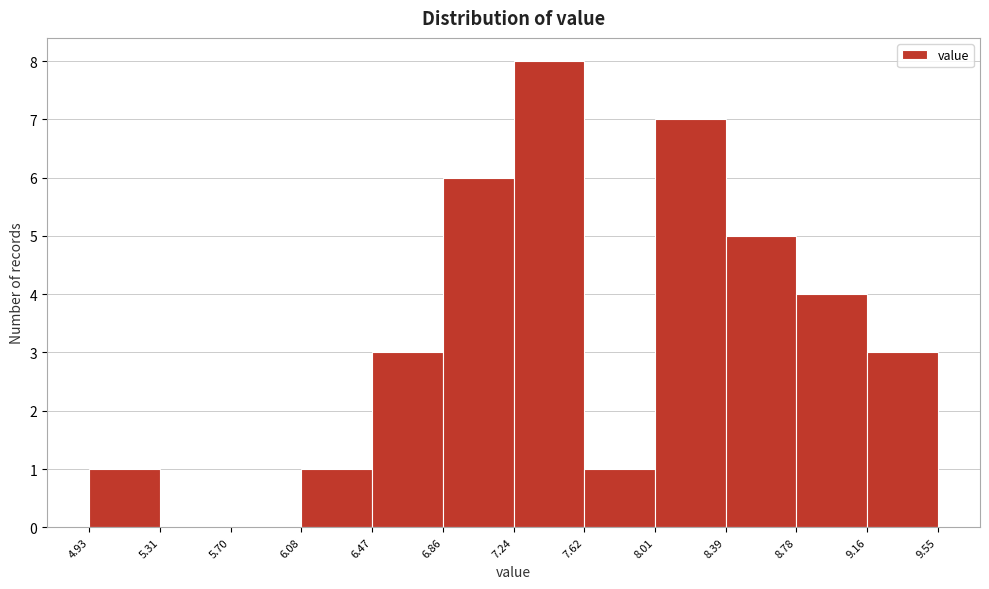

Which range on the x-axis has the tallest bar?

7.24 to 7.62